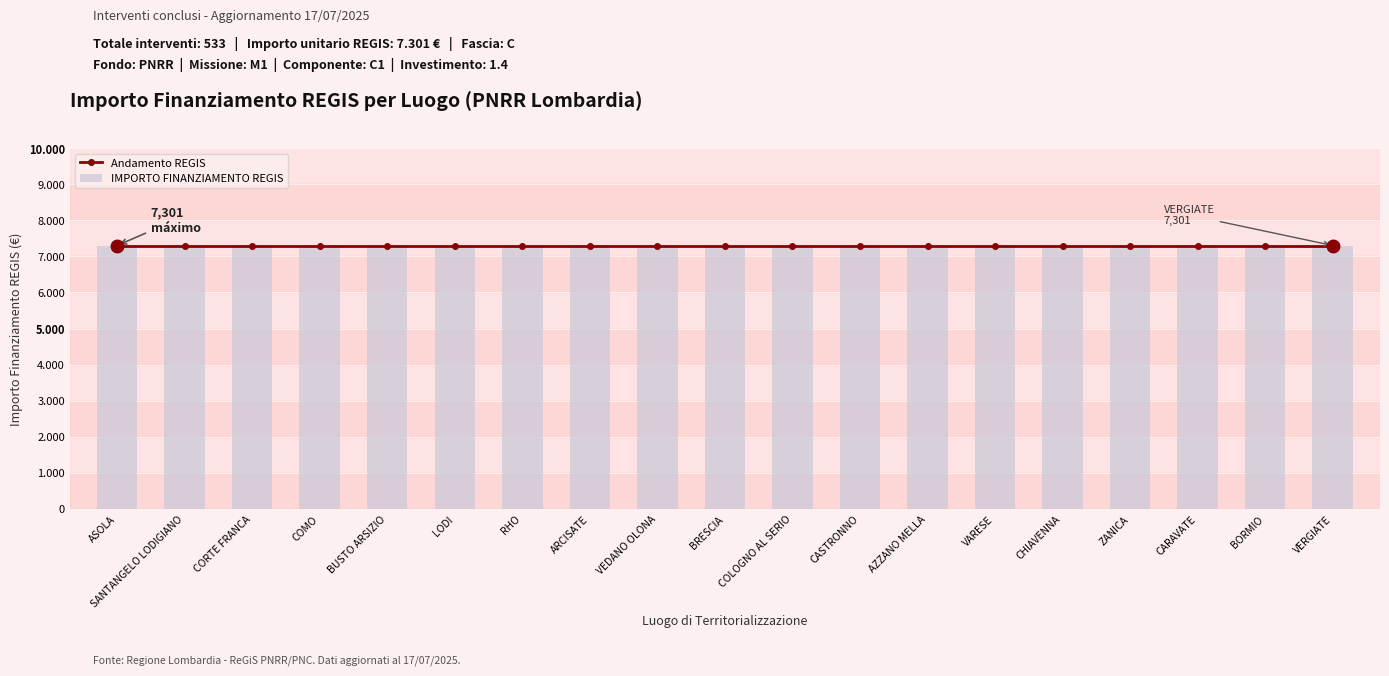

Count the number of data series in this chart.

2